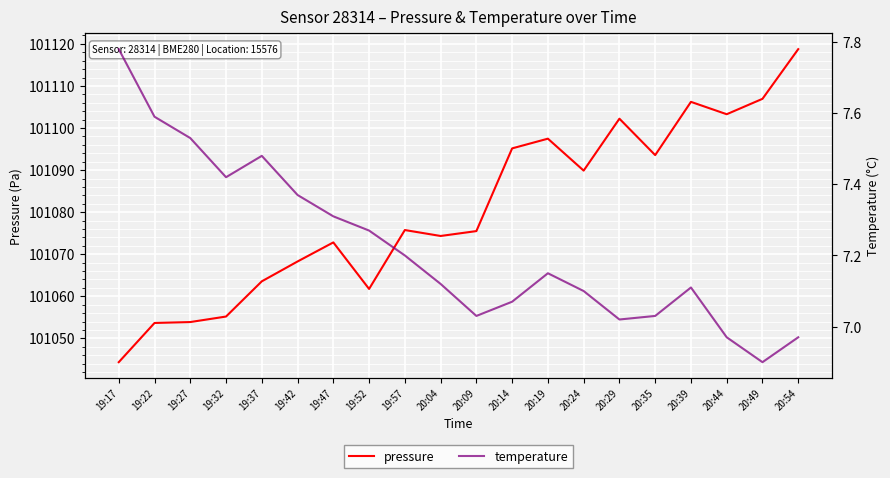

What is the difference between the maximum and minimum values in the temperature series?

0.9